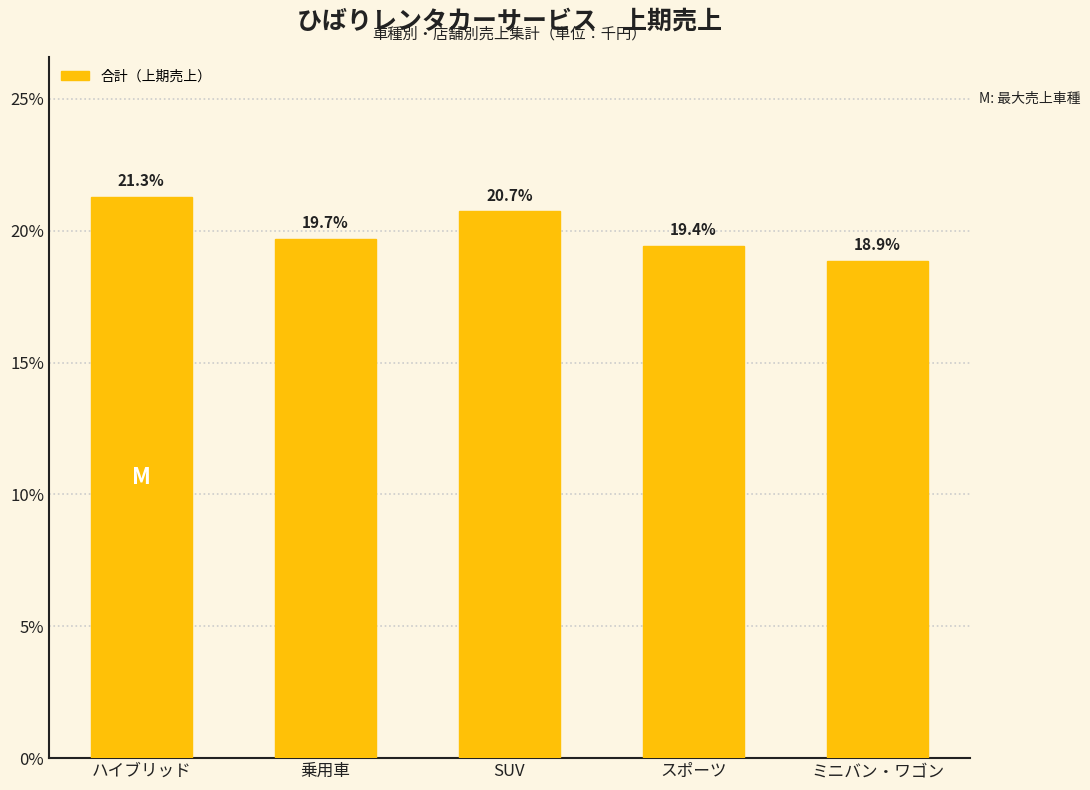

List the labels in order of value, smallest first.

ミニバン・ワゴン, スポーツ, 乗用車, SUV, ハイブリッド